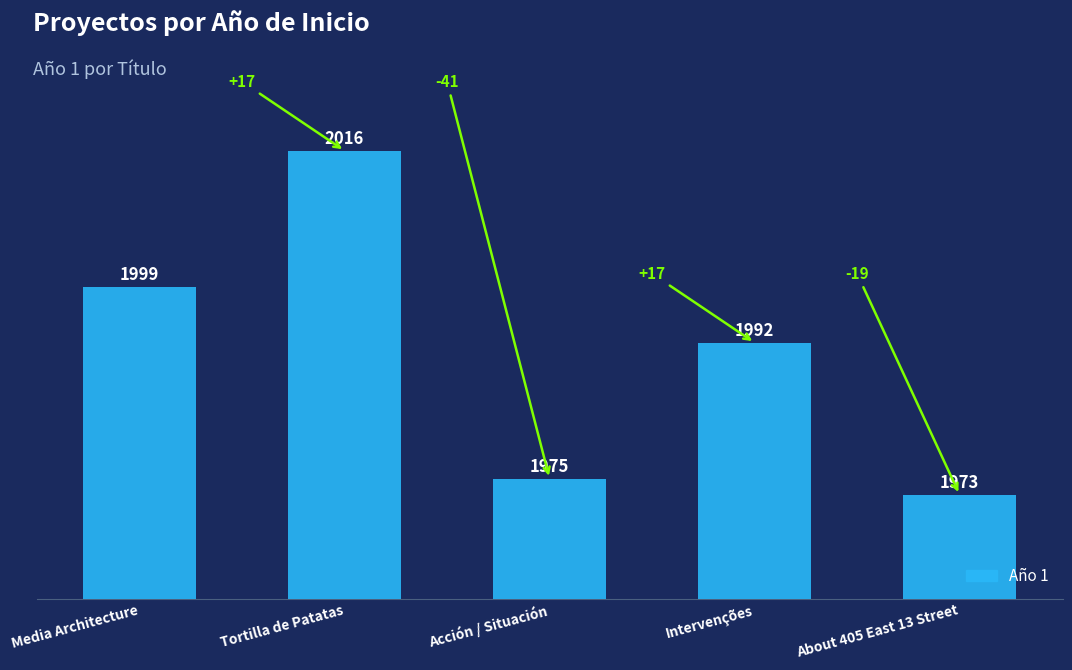

How many bars are there in total?

5